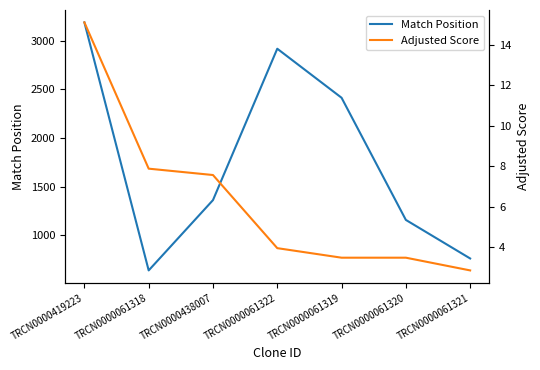

True or false: Adjusted Score has more than 2 interior local peaks.

False